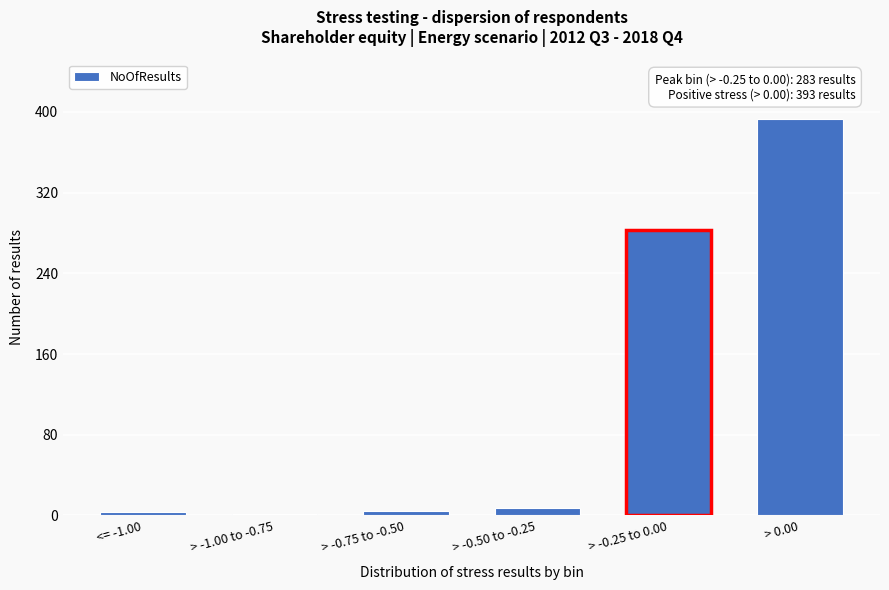

What is the greatest value displayed?

393